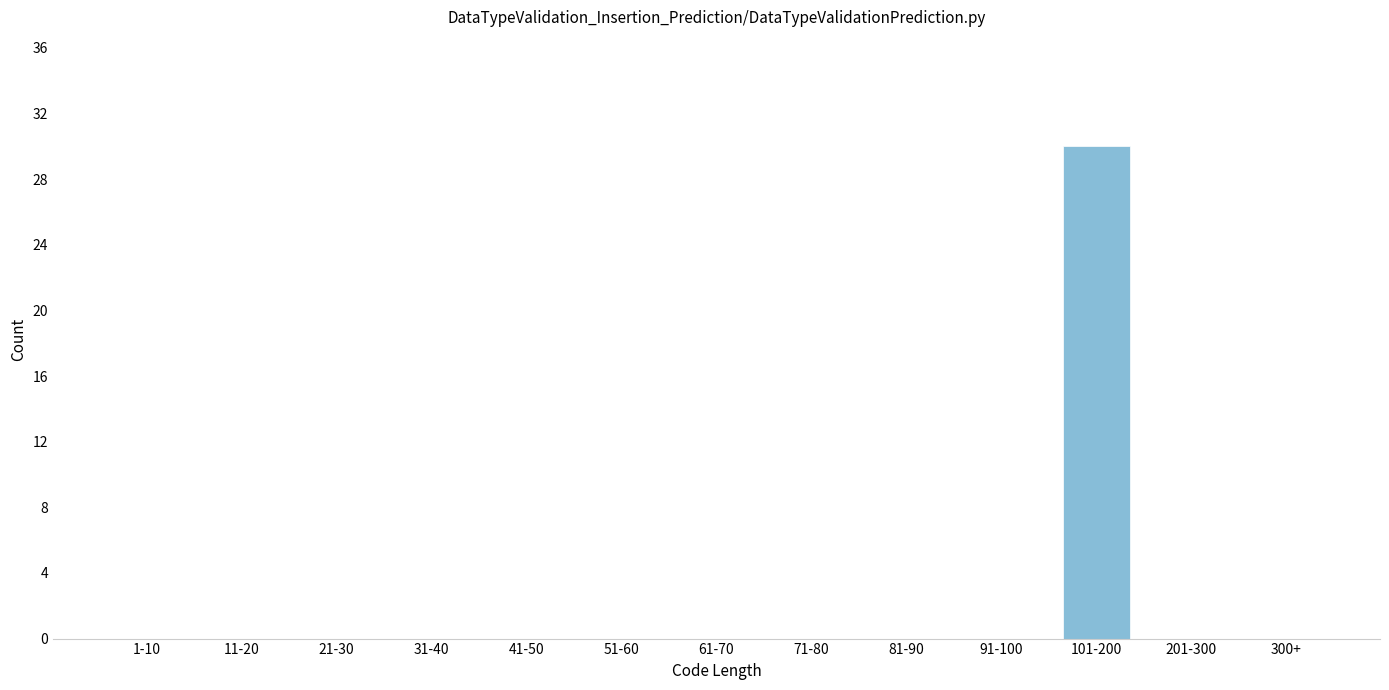

Reading right to left, what are all the values shown in this chart?

300+=0	201-300=0	101-200=30	91-100=0	81-90=0	71-80=0	61-70=0	51-60=0	41-50=0	31-40=0	21-30=0	11-20=0	1-10=0